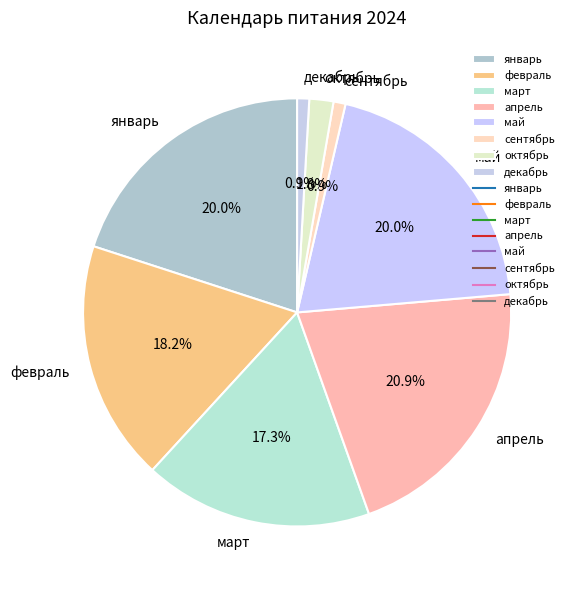

Is there a majority slice in this chart?

No